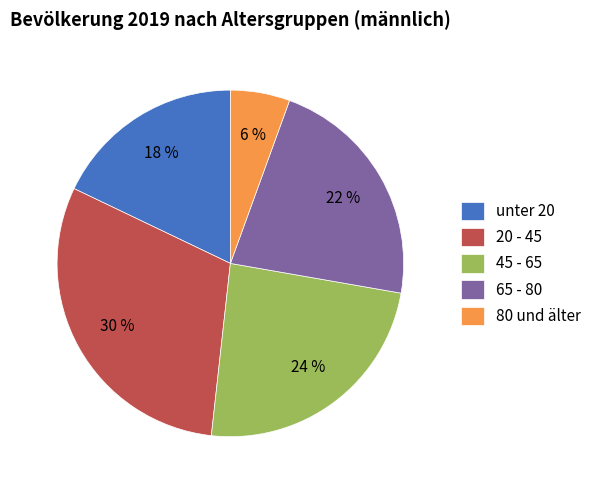

Is there any slice that represents more than half of the pie?

No